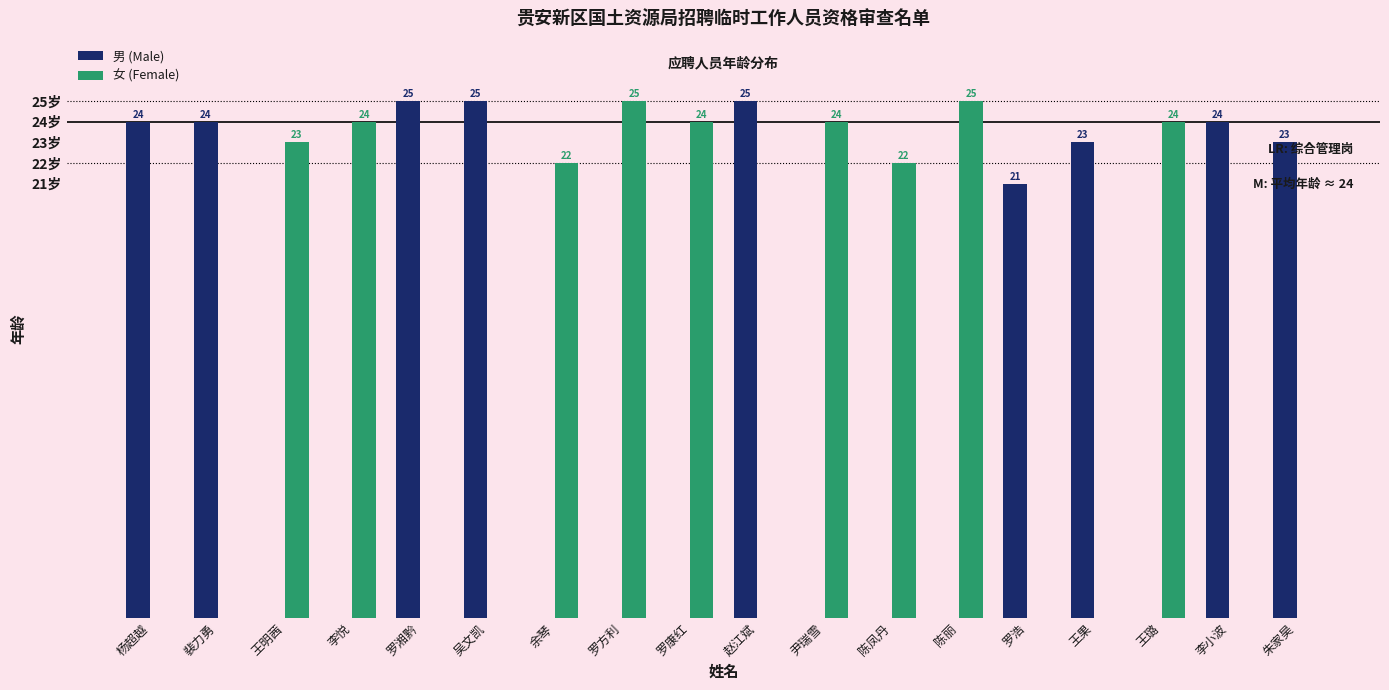

Between 裴力勇 and 罗方利, which series saw the biggest shift?

女 (Female)